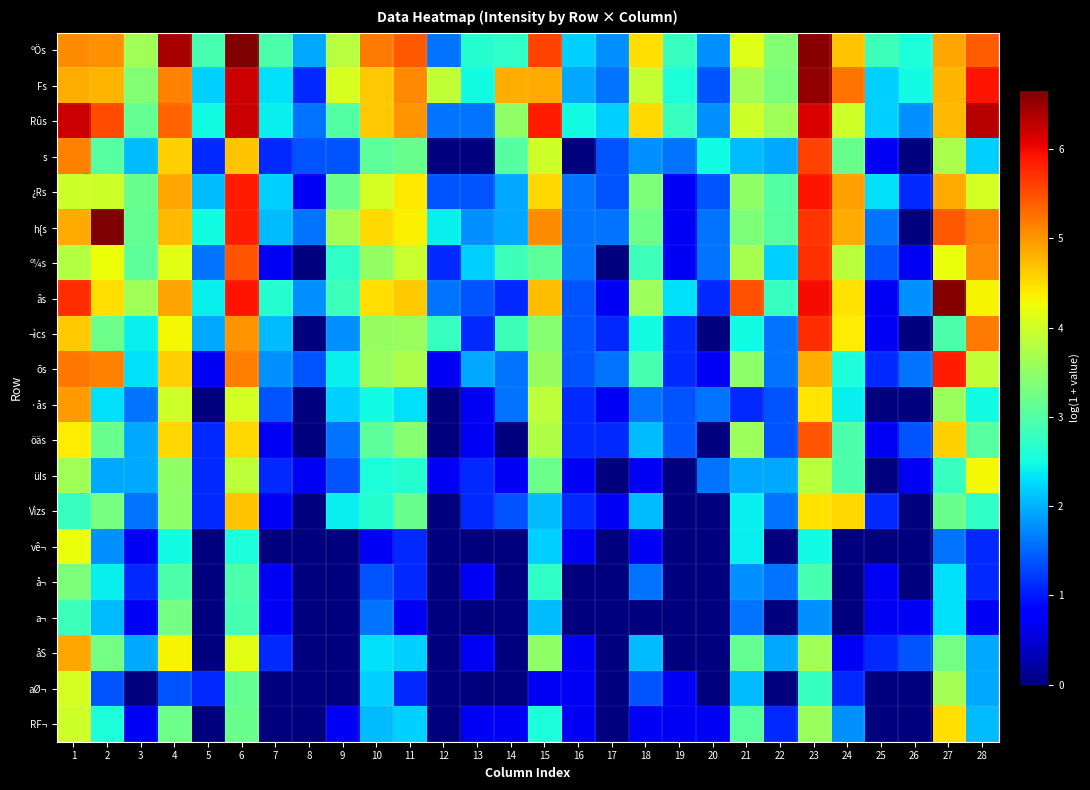

Reading left to right, what are all the values shown in this chart?

ºÖs: 1=5.1	2=5.0	3=3.6	4=6.4	5=2.9	6=6.7	7=2.9	8=1.9	9=3.8	10=5.2	11=5.4	12=1.6	13=2.6	14=2.7	15=5.6	16=2.2	17=1.8	18=4.5	19=2.8	20=1.8	21=4.1	22=3.4	23=6.6	24=4.7	25=2.8	26=2.6	27=4.9	28=5.4
Fs: 1=4.8	2=4.8	3=3.4	4=5.1	5=2.2	6=6.2	7=2.3	8=1.1	9=4.1	10=4.7	11=5.1	12=3.9	13=2.5	14=4.8	15=4.9	16=1.9	17=1.6	18=3.9	19=2.6	20=1.4	21=3.7	22=3.3	23=6.5	24=5.2	25=2.2	26=2.5	27=4.8	28=5.9
Rûs: 1=6.2	2=5.5	3=3.1	4=5.3	5=2.5	6=6.2	7=2.4	8=1.6	9=3.0	10=4.6	11=5.0	12=1.6	13=1.6	14=3.5	15=5.9	16=2.5	17=2.2	18=4.5	19=2.8	20=1.8	21=4.0	22=3.6	23=6.1	24=4.0	25=2.2	26=1.8	27=4.8	28=6.3
s: 1=5.1	2=3.0	3=2.1	4=4.6	5=1.1	6=4.7	7=1.1	8=1.4	9=1.4	10=3.1	11=3.2	12=0.0	13=0.0	14=3.0	15=4.0	16=0.0	17=1.4	18=1.8	19=1.6	20=2.5	21=2.1	22=1.9	23=5.6	24=3.2	25=0.7	26=0.0	27=3.7	28=2.2
¿Rs: 1=4.0	2=4.0	3=3.2	4=4.9	5=2.1	6=5.9	7=2.2	8=0.7	9=3.2	10=4.0	11=4.4	12=1.4	13=1.4	14=1.9	15=4.5	16=1.6	17=1.4	18=3.3	19=0.7	20=1.4	21=3.5	22=3.0	23=5.9	24=4.9	25=2.3	26=1.1	27=4.9	28=4.1
h{s: 1=4.9	2=6.6	3=3.1	4=4.7	5=2.5	6=5.8	7=2.1	8=1.6	9=3.7	10=4.5	11=4.4	12=2.4	13=1.8	14=1.9	15=5.1	16=1.6	17=1.6	18=3.2	19=0.7	20=1.6	21=3.3	22=3.0	23=5.7	24=4.8	25=1.6	26=0.0	27=5.4	28=5.2
º¼s: 1=3.8	2=4.2	3=3.1	4=4.2	5=1.6	6=5.5	7=0.7	8=0.0	9=2.7	10=3.5	11=4.0	12=1.1	13=2.2	14=2.8	15=3.1	16=1.6	17=0.0	18=2.8	19=0.7	20=1.6	21=3.7	22=2.2	23=5.7	24=3.8	25=1.4	26=0.7	27=4.2	28=5.1
âs: 1=5.7	2=4.5	3=3.6	4=4.9	5=2.4	6=5.9	7=2.6	8=1.8	9=2.8	10=4.5	11=4.6	12=1.6	13=1.4	14=1.1	15=4.7	16=1.4	17=0.7	18=3.6	19=2.3	20=1.1	21=5.5	22=2.8	23=6.0	24=4.5	25=0.7	26=1.8	27=6.6	28=4.3
¬ìcs: 1=4.6	2=3.2	3=2.4	4=4.3	5=1.9	6=5.0	7=2.1	8=0.0	9=1.8	10=3.6	11=3.6	12=2.8	13=1.1	14=2.8	15=3.4	16=1.4	17=1.1	18=2.5	19=1.1	20=0.0	21=2.5	22=1.6	23=5.7	24=4.4	25=0.7	26=0.0	27=2.9	28=5.2
õs: 1=5.2	2=5.1	3=2.3	4=4.6	5=0.7	6=5.2	7=1.8	8=1.4	9=2.4	10=3.6	11=3.7	12=0.7	13=1.9	14=1.6	15=3.6	16=1.4	17=1.6	18=2.9	19=1.1	20=0.7	21=3.5	22=1.6	23=4.8	24=2.6	25=1.1	26=1.6	27=5.8	28=3.9
·ås: 1=5.0	2=2.3	3=1.6	4=4.0	5=0.0	6=4.0	7=1.4	8=0.0	9=2.2	10=2.5	11=2.3	12=0.0	13=0.7	14=1.6	15=3.9	16=1.1	17=0.7	18=1.6	19=1.4	20=1.6	21=1.1	22=1.4	23=4.4	24=2.4	25=0.0	26=0.0	27=3.6	28=2.5
öäs: 1=4.4	2=3.2	3=1.9	4=4.6	5=1.1	6=4.5	7=0.7	8=0.0	9=1.6	10=3.1	11=3.4	12=0.0	13=0.7	14=0.0	15=3.8	16=1.1	17=1.1	18=2.1	19=1.4	20=0.0	21=3.6	22=1.4	23=5.5	24=2.9	25=0.7	26=1.4	27=4.6	28=3.0
üIs: 1=3.6	2=1.9	3=1.9	4=3.5	5=1.1	6=3.9	7=1.1	8=0.7	9=1.4	10=2.6	11=2.6	12=0.7	13=1.1	14=0.7	15=3.2	16=0.7	17=0.0	18=0.7	19=0.0	20=1.6	21=1.9	22=1.9	23=3.9	24=2.9	25=0.0	26=0.7	27=2.8	28=4.3
Vìzs: 1=2.8	2=3.3	3=1.6	4=3.5	5=1.1	6=4.7	7=0.7	8=0.0	9=2.4	10=2.6	11=3.2	12=0.0	13=1.1	14=1.4	15=2.1	16=1.1	17=0.7	18=2.1	19=0.0	20=0.0	21=2.4	22=1.6	23=4.5	24=4.5	25=1.1	26=0.0	27=3.2	28=2.7
vê¬: 1=4.2	2=1.8	3=0.7	4=2.5	5=0.0	6=2.6	7=0.0	8=0.0	9=0.0	10=0.7	11=1.1	12=0.0	13=0.0	14=0.0	15=2.2	16=0.7	17=0.0	18=0.7	19=0.0	20=0.0	21=2.4	22=0.0	23=2.5	24=0.0	25=0.0	26=0.0	27=1.6	28=1.1
å¬: 1=3.3	2=2.4	3=1.1	4=2.9	5=0.0	6=2.9	7=0.7	8=0.0	9=0.0	10=1.4	11=1.1	12=0.0	13=0.7	14=0.0	15=2.7	16=0.0	17=0.0	18=1.6	19=0.0	20=0.0	21=1.8	22=1.6	23=2.9	24=0.0	25=0.7	26=0.0	27=2.3	28=1.1
a¬: 1=2.8	2=2.1	3=0.7	4=3.3	5=0.0	6=2.9	7=0.7	8=0.0	9=0.0	10=1.6	11=0.7	12=0.0	13=0.0	14=0.0	15=2.1	16=0.0	17=0.0	18=0.0	19=0.0	20=0.0	21=1.6	22=0.0	23=1.8	24=0.0	25=0.7	26=0.7	27=2.3	28=0.7
åS: 1=4.9	2=3.3	3=1.9	4=4.3	5=0.0	6=4.2	7=1.1	8=0.0	9=0.0	10=2.3	11=2.2	12=0.0	13=0.7	14=0.0	15=3.5	16=0.7	17=0.0	18=2.1	19=0.0	20=0.0	21=3.1	22=1.9	23=3.6	24=0.7	25=1.1	26=1.4	27=3.3	28=1.9
aØ¬: 1=4.1	2=1.4	3=0.0	4=1.4	5=1.1	6=3.1	7=0.0	8=0.0	9=0.0	10=2.2	11=1.1	12=0.0	13=0.0	14=0.0	15=0.7	16=0.7	17=0.0	18=1.4	19=0.7	20=0.0	21=2.1	22=0.0	23=2.8	24=1.1	25=0.0	26=0.0	27=3.7	28=1.9
RF¬: 1=4.0	2=2.6	3=0.7	4=3.2	5=0.0	6=3.2	7=0.0	8=0.0	9=0.7	10=2.1	11=2.2	12=0.0	13=0.7	14=0.7	15=2.6	16=0.7	17=0.0	18=0.7	19=0.7	20=0.7	21=3.0	22=1.1	23=3.6	24=1.8	25=0.0	26=0.0	27=4.5	28=2.1